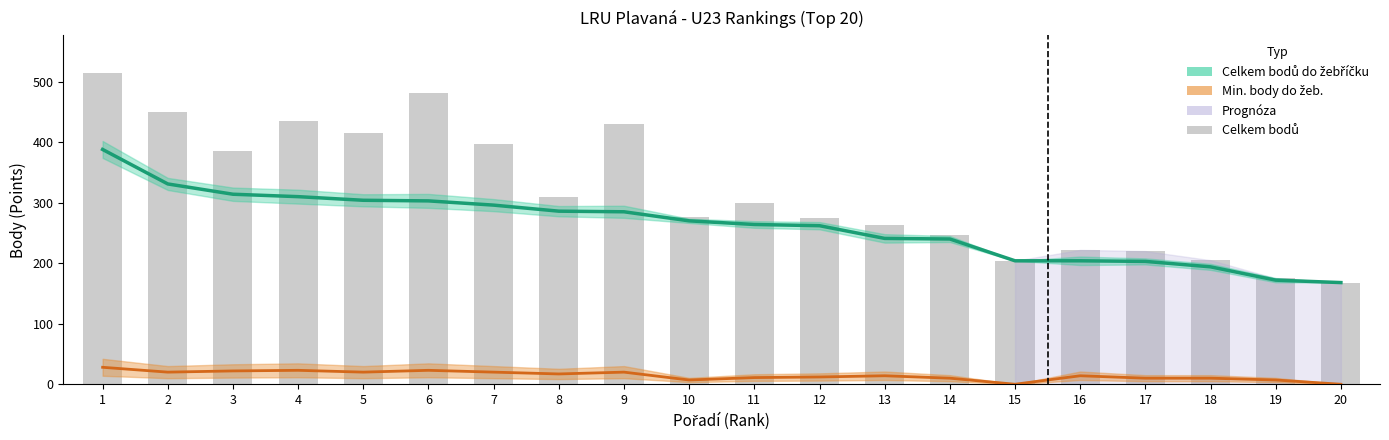

Which category has the highest value in the Min. body do žeb. series?

1